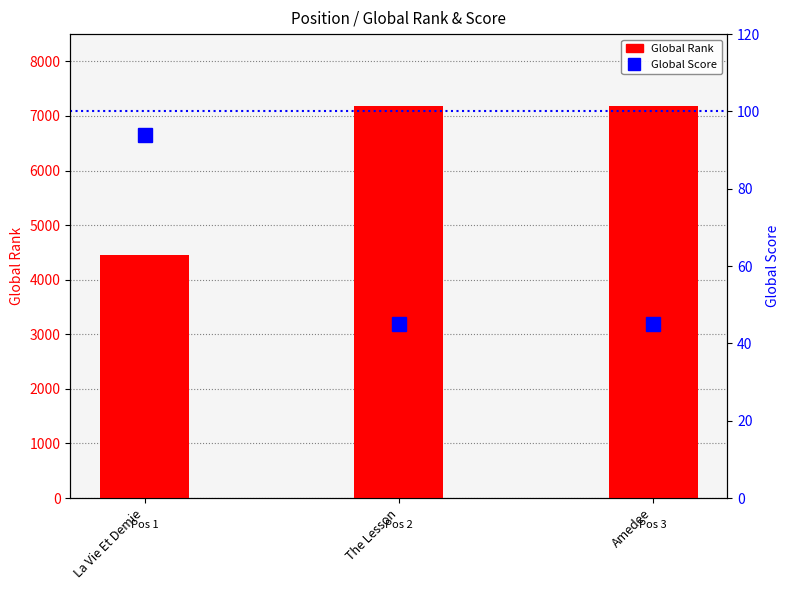

Rank the series by their average value, from highest to lowest.

Global Rank, Global Score